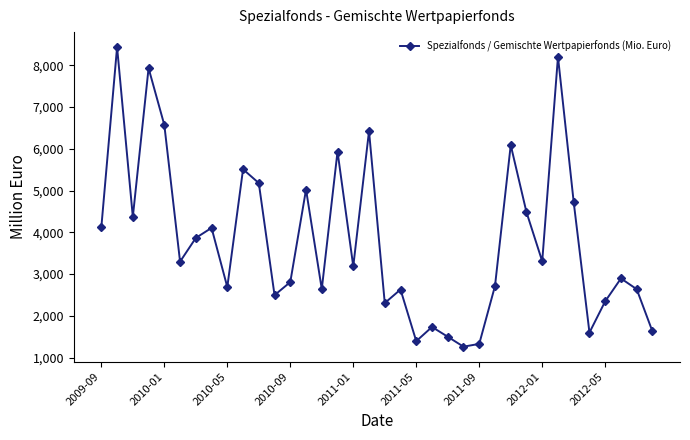

How many lines are shown in the chart?

1